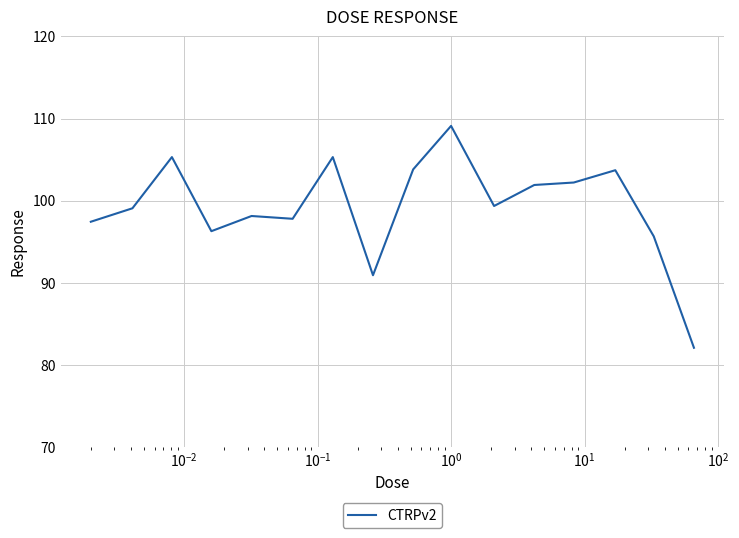

What is the difference between the maximum and minimum values?

27.0